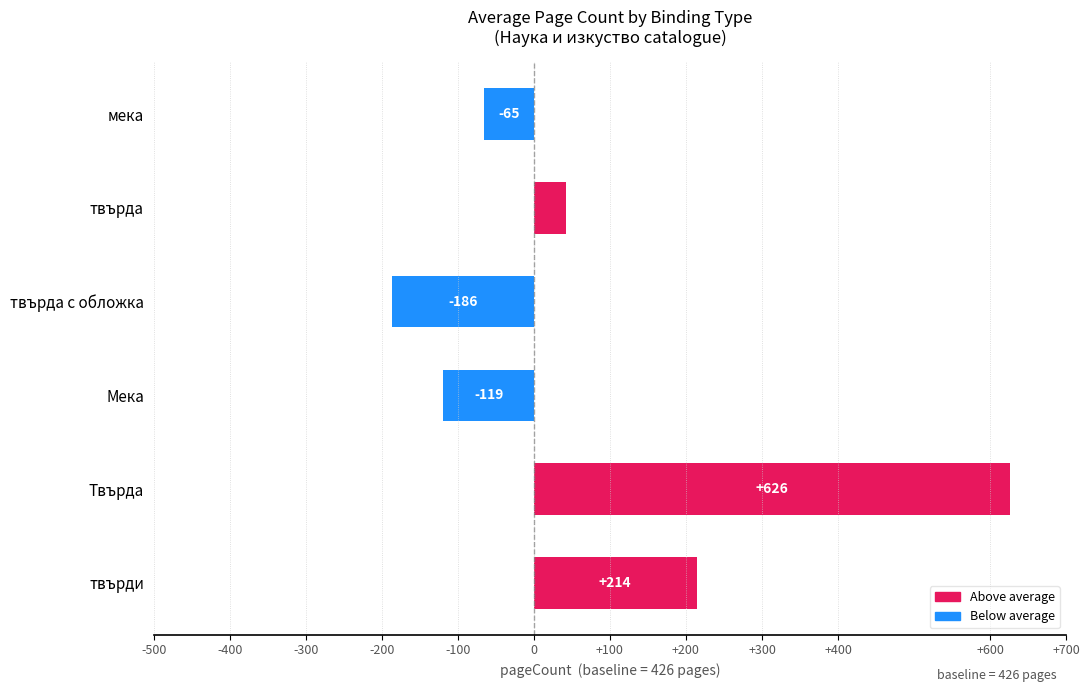

Count the number of categories in the chart.

6